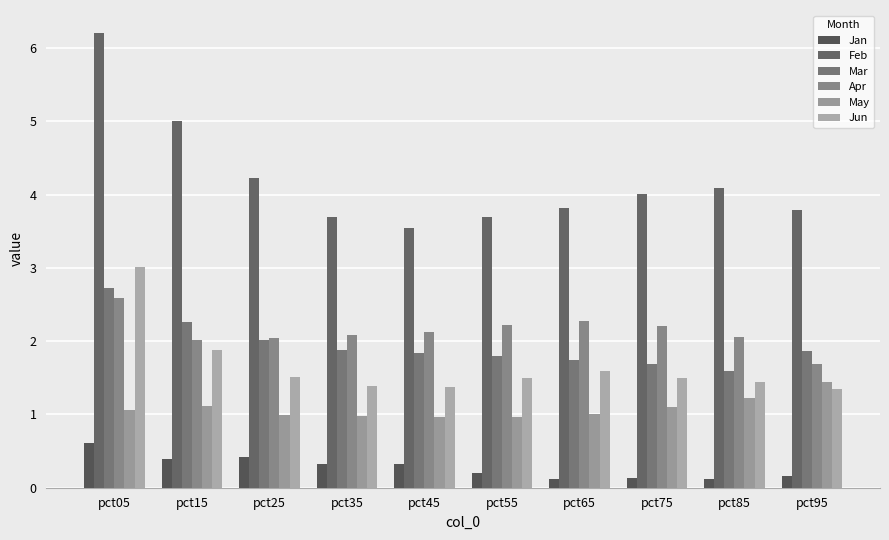

List the labels in order of Apr value, largest first.

pct05, pct65, pct55, pct75, pct45, pct35, pct85, pct25, pct15, pct95